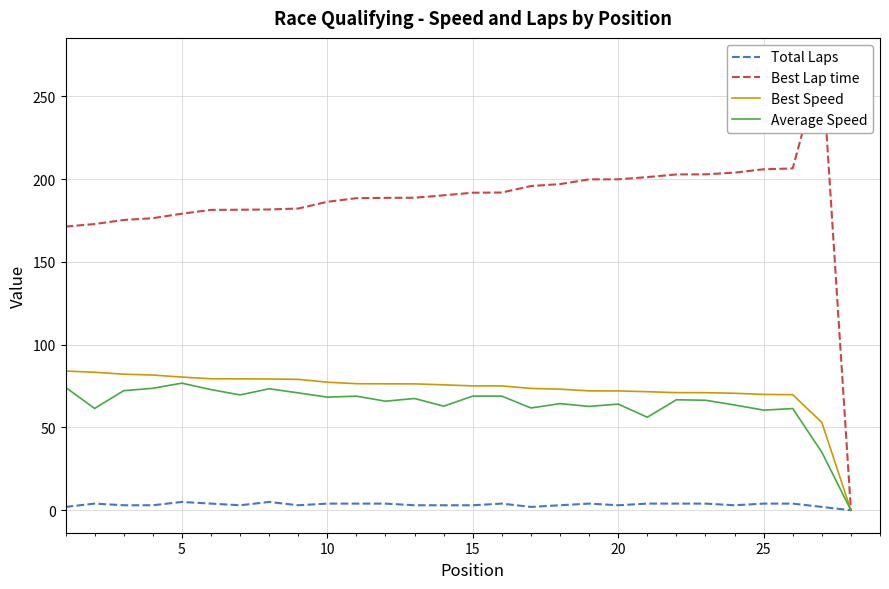

What is the highest value of the Best Speed series?

84.1